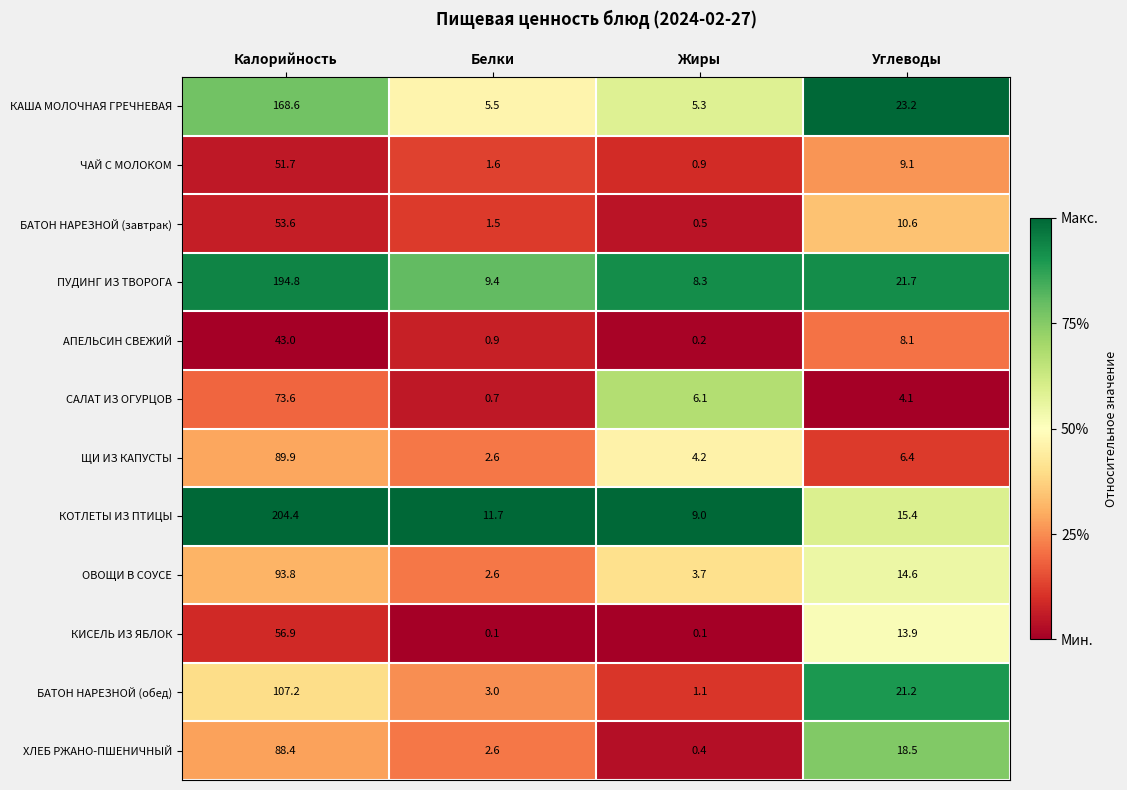

What is the difference between the maximum and minimum values in the ЩИ ИЗ КАПУСТЫ series?

87.3